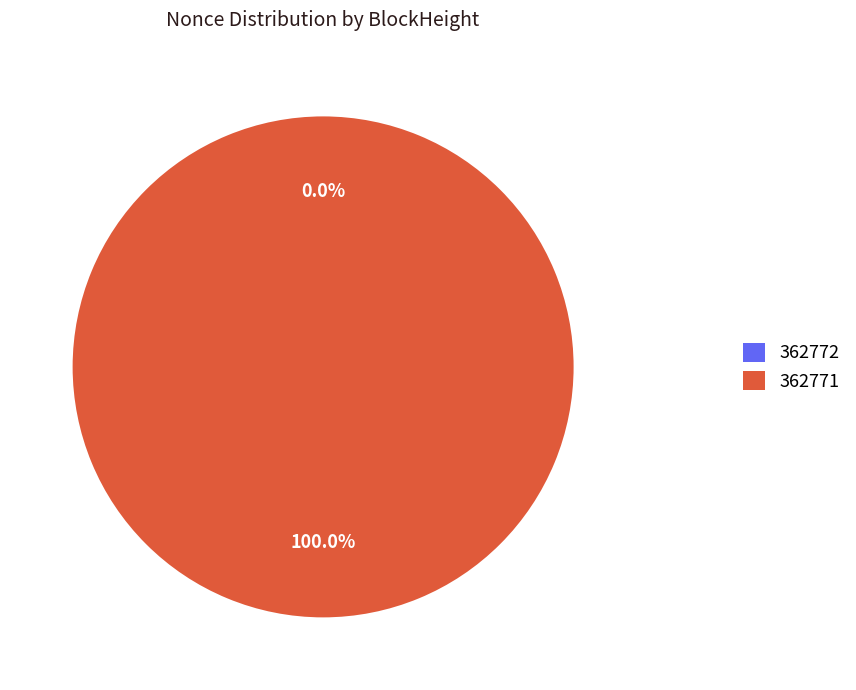

The 362772 slice represents 0% of the pie. True or false?

True